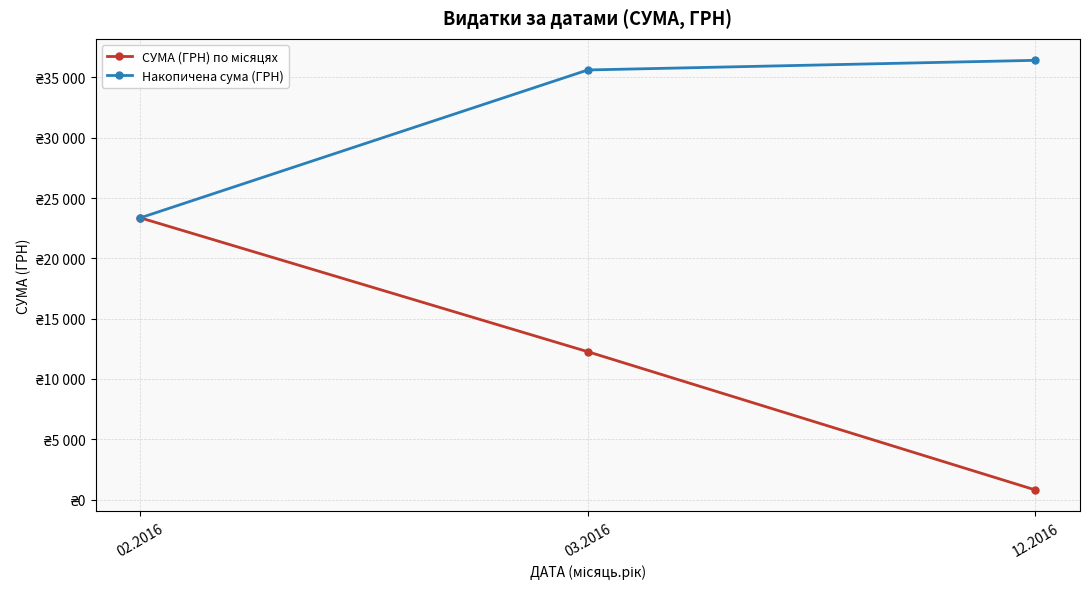

Does the chart have visible grid lines?

Yes